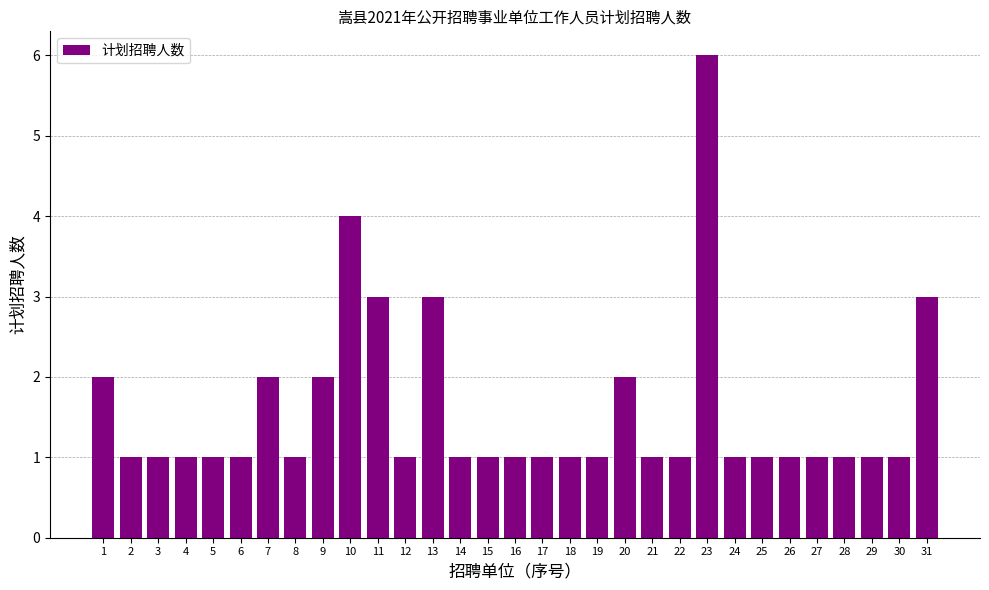

Does the chart contain any negative values?

No